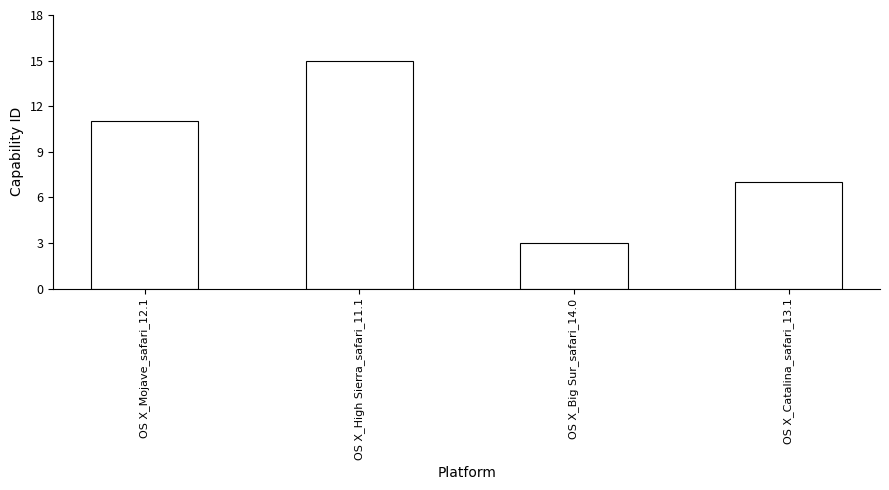

What is the label of the 3rd bar from the right?

OS X_High Sierra_safari_11.1